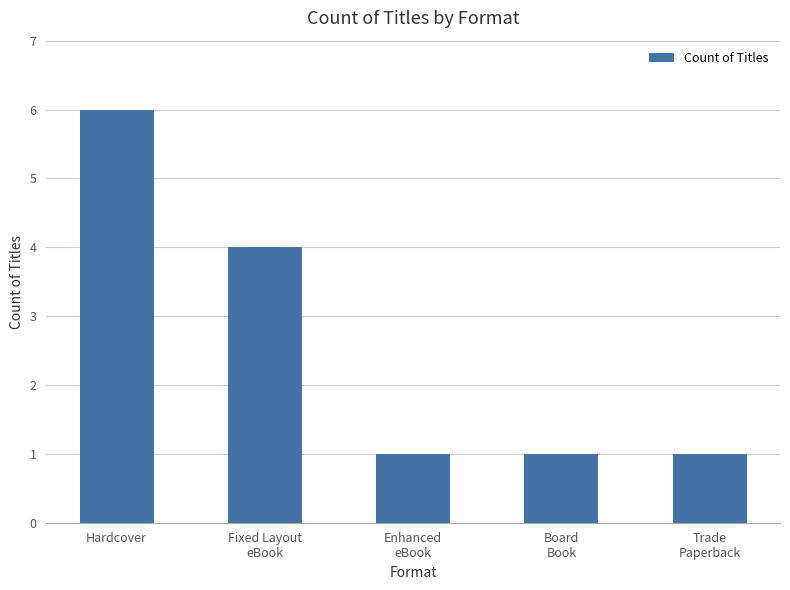

Which label corresponds to the largest value in the chart?

Hardcover